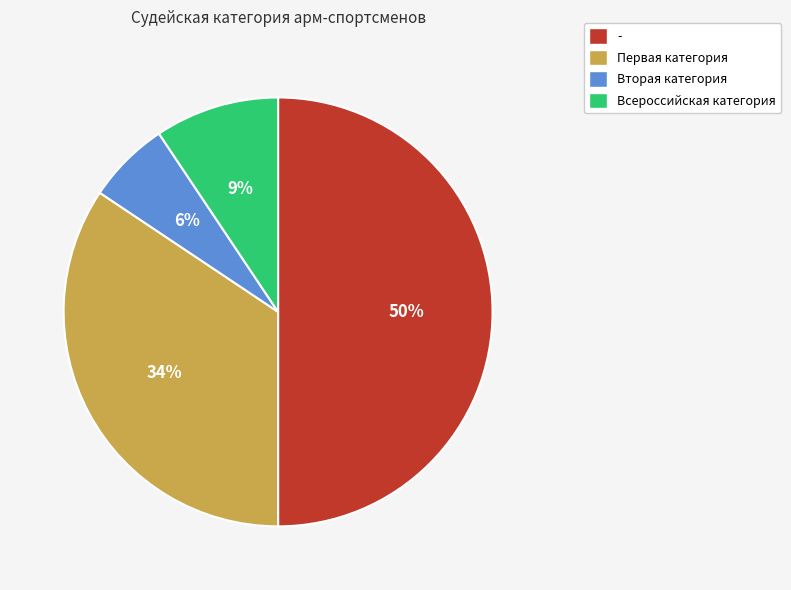

Approximately how many times larger is the value at Вторая категория compared to Всероссийская категория?

0.7